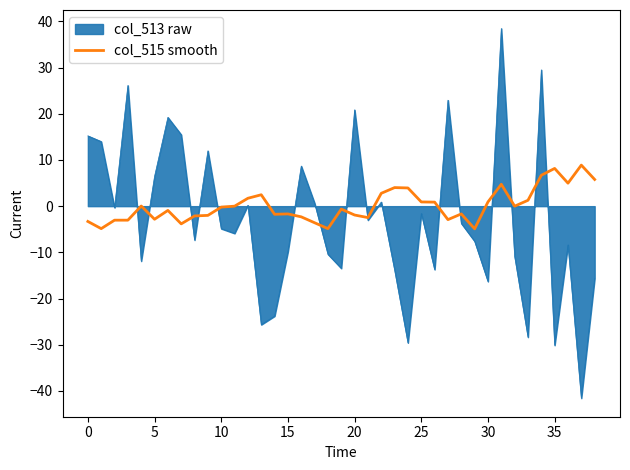

List the series in order of their peak value, lowest first.

col_515 smooth, col_513 raw